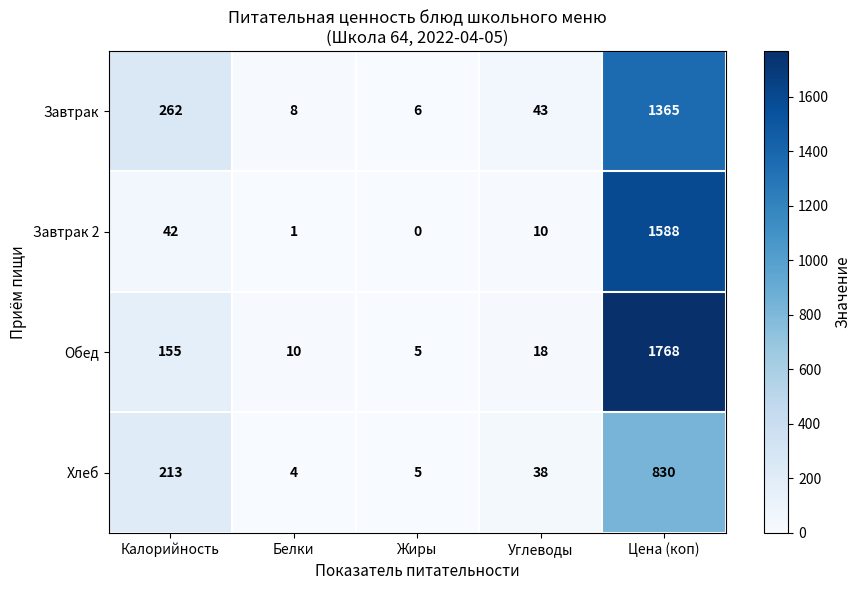

List the series in order of their peak value, highest first.

Обед, Завтрак 2, Завтрак, Хлеб